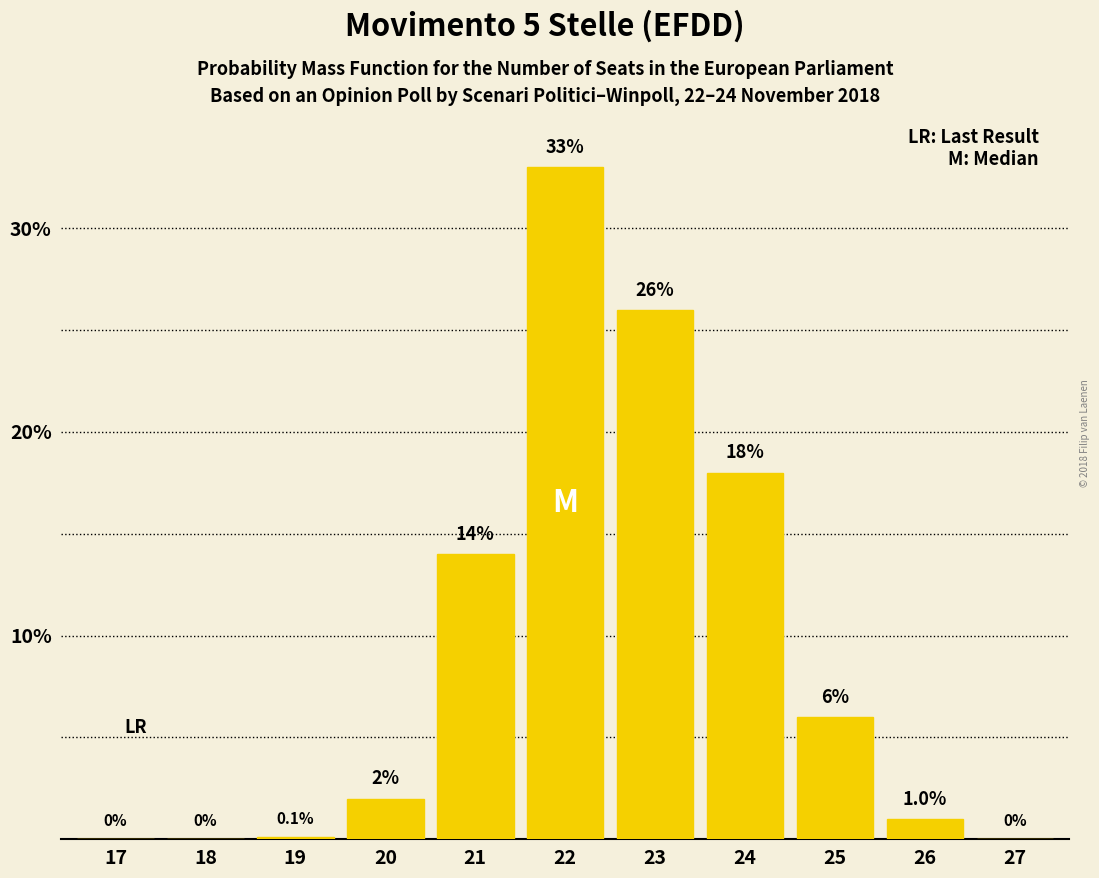

Reading left to right, what are all the values shown in this chart?

17=0.0	18=0.0	19=0.1	20=2.0	21=14.0	22=33.0	23=26.0	24=18.0	25=6.0	26=1.0	27=0.0